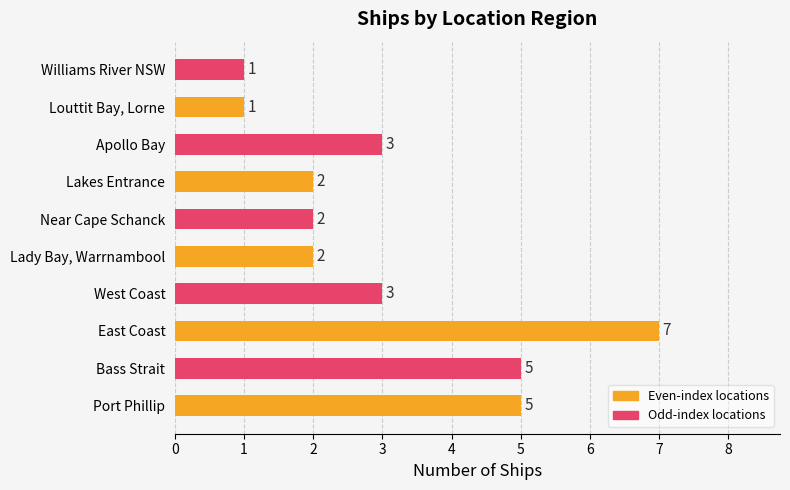

Count the values in the range 2 to 5.

7